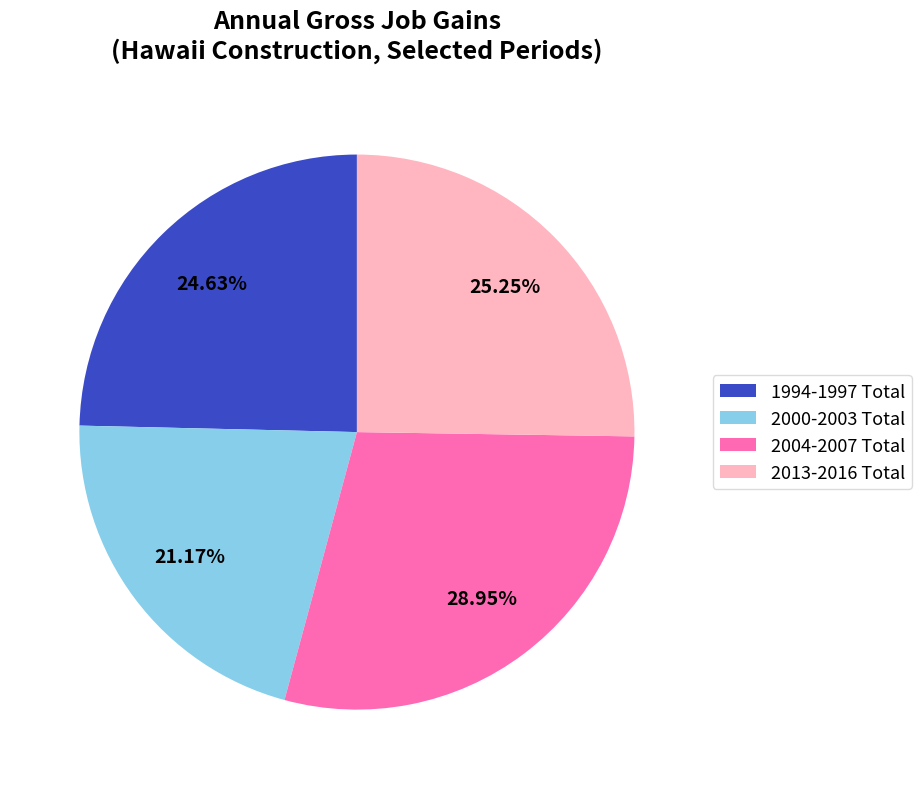

How many slices are in this pie chart?

4